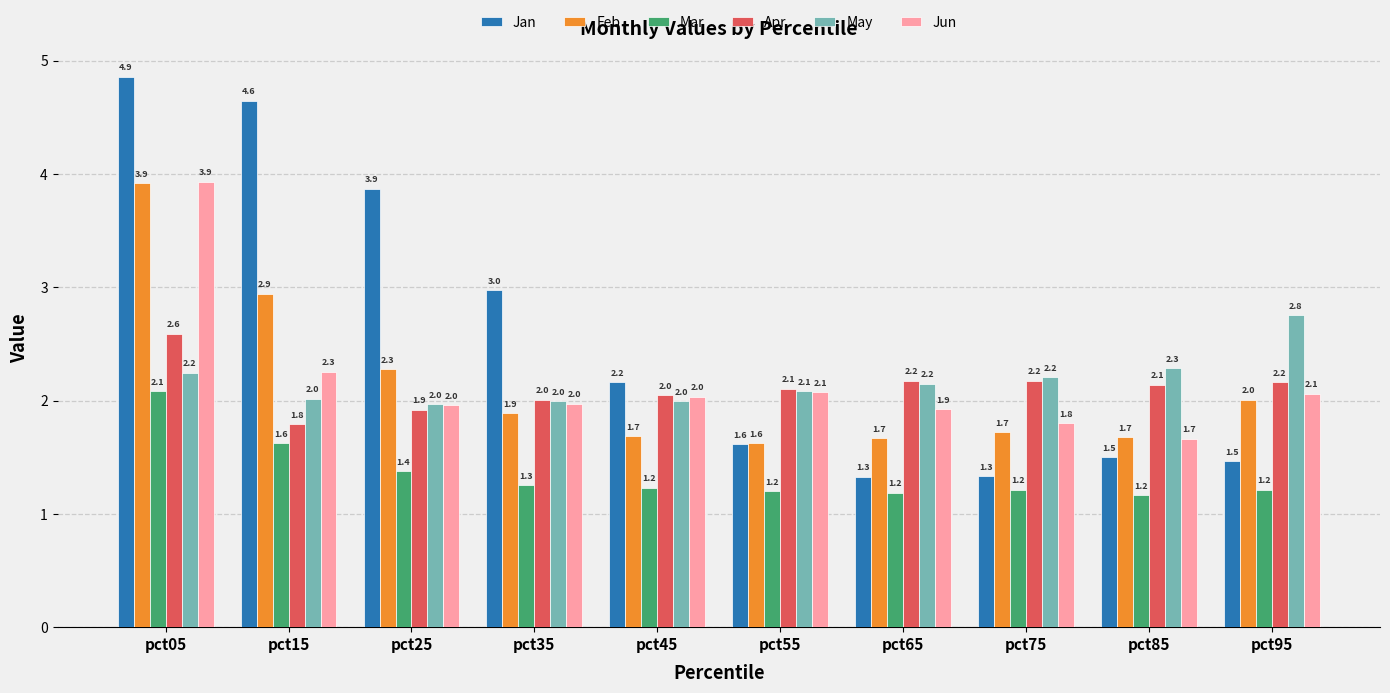

True or false: Jun has a value of 2.3 at pct15.

True